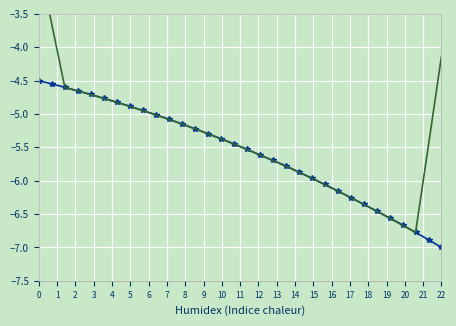

What is the difference between the maximum and minimum values in the Intensity series?

2.5